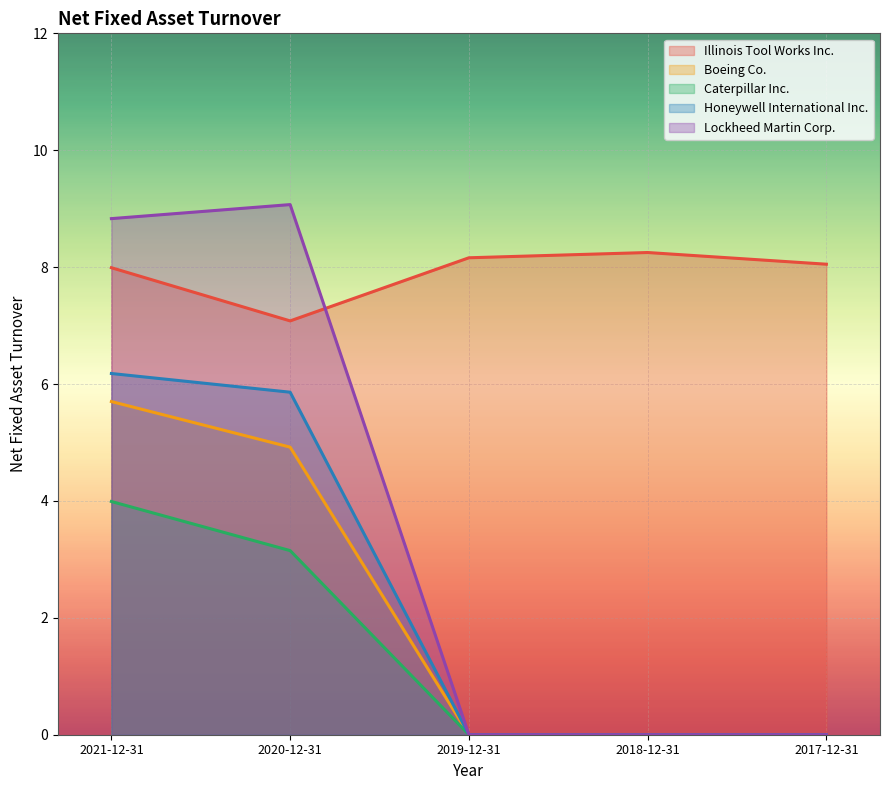

Reading left to right, what are all the values shown in this chart?

Illinois Tool Works Inc.: 8.0	7.1	8.2	8.2	8.1
Boeing Co.: 5.7	4.9	0.0	0.0	0.0
Caterpillar Inc.: 4.0	3.1	0.0	0.0	0.0
Honeywell International Inc.: 6.2	5.9	0.0	0.0	0.0
Lockheed Martin Corp.: 8.8	9.1	0.0	0.0	0.0